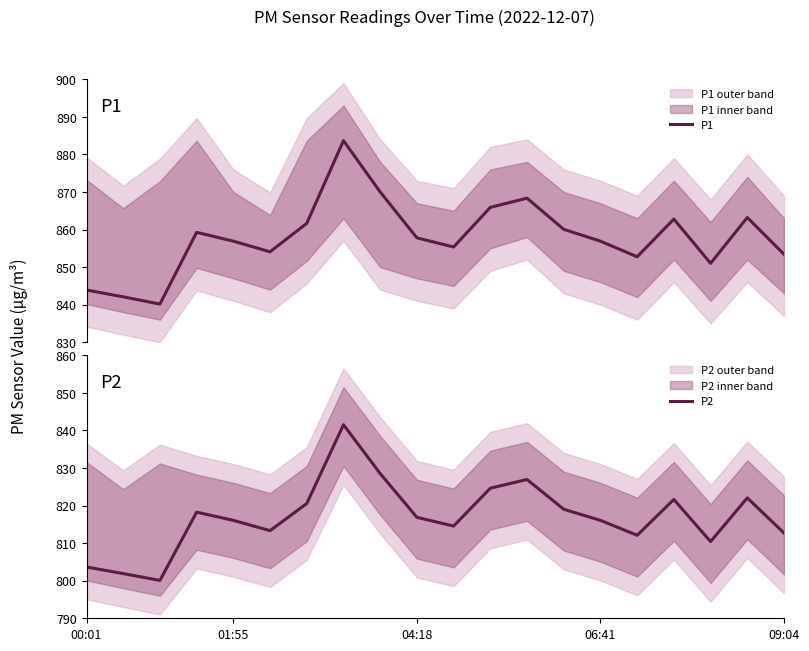

True or false: P1 and P2 intersect in this chart.

False